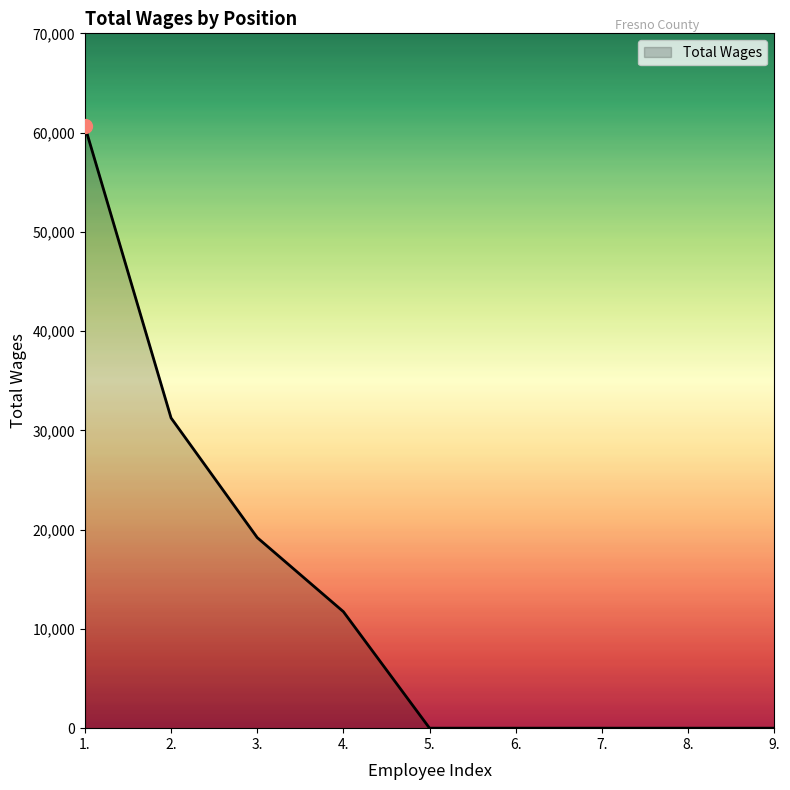

What is the greatest value displayed?

60631